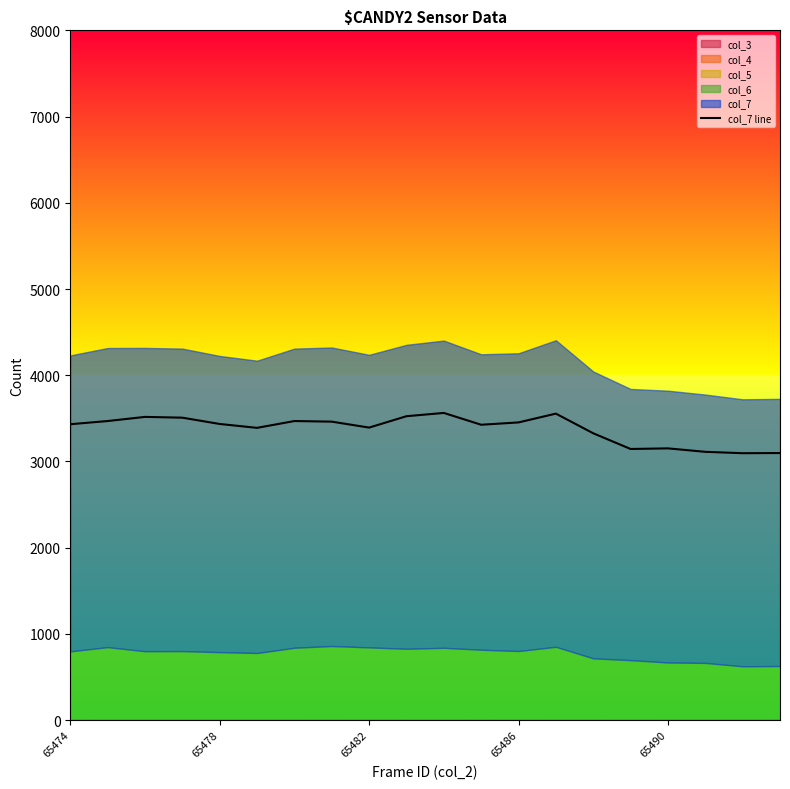

What is the highest value of the col_7 line series?

3563